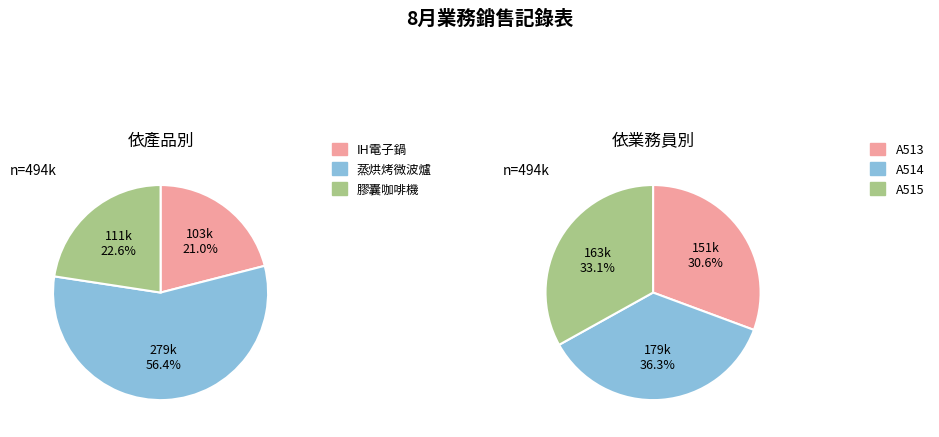

Is it true that A513 is 31% of the pie?

True